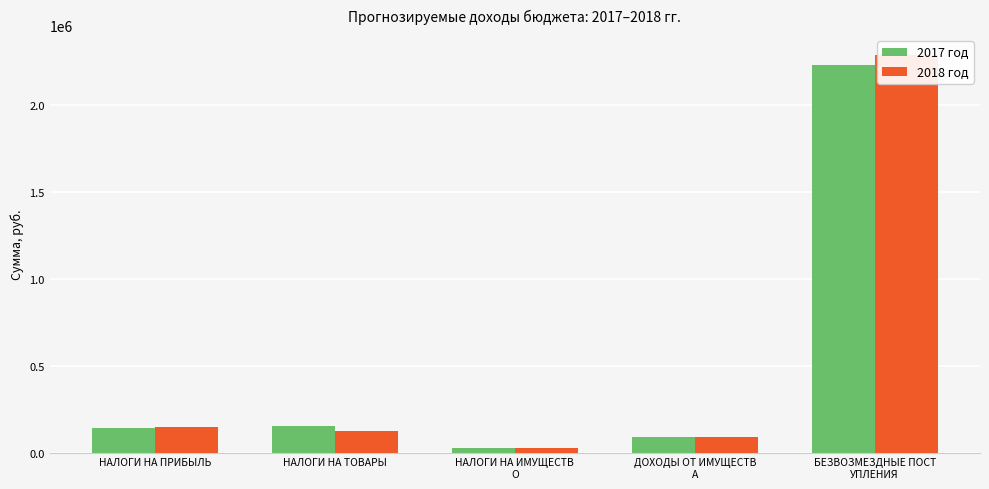

Is the value of 2018 год at НАЛОГИ НА ТОВАРЫ greater than the value of 2017 год at НАЛОГИ НА ИМУЩЕСТВ
О?

Yes